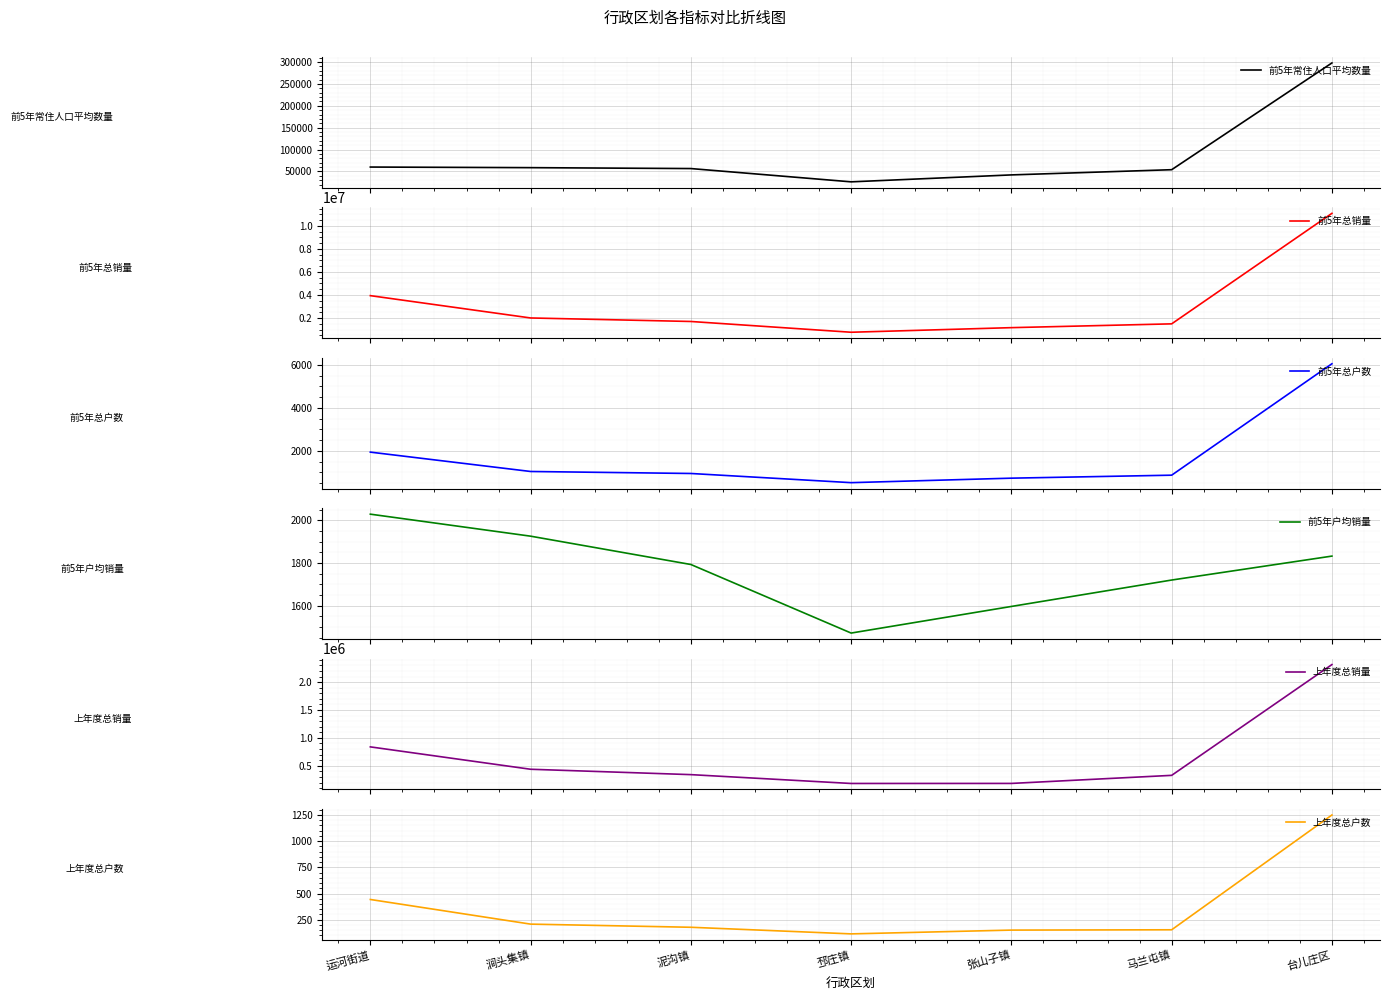

True or false: 上年度总户数 and 前5年总销量 cross at least once.

False